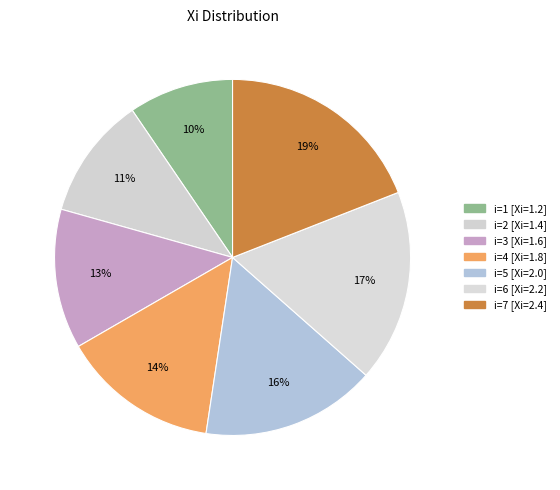

How many segments does this pie chart have?

7